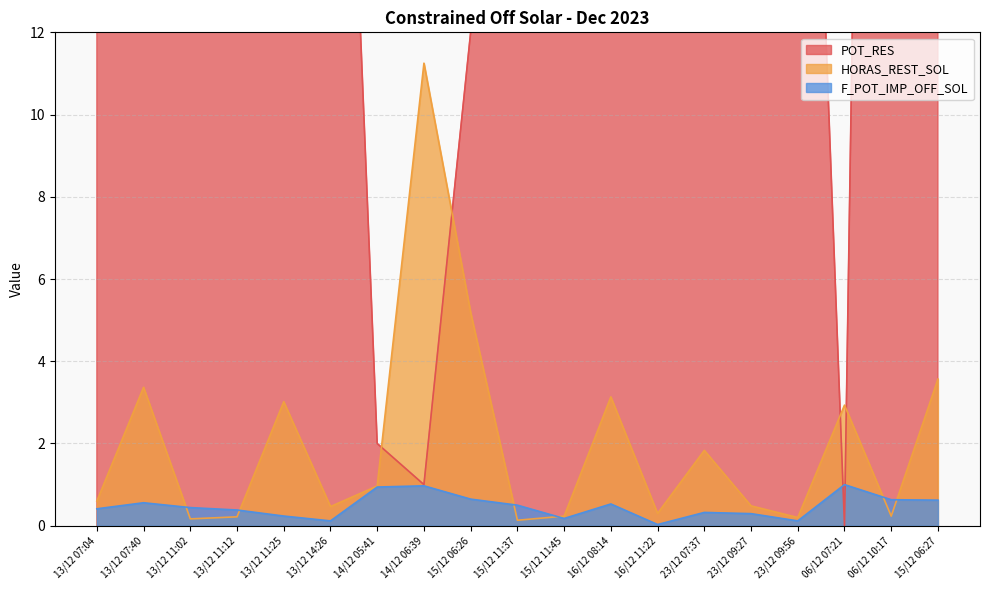

What position from the right is 06/12 07:21?

3